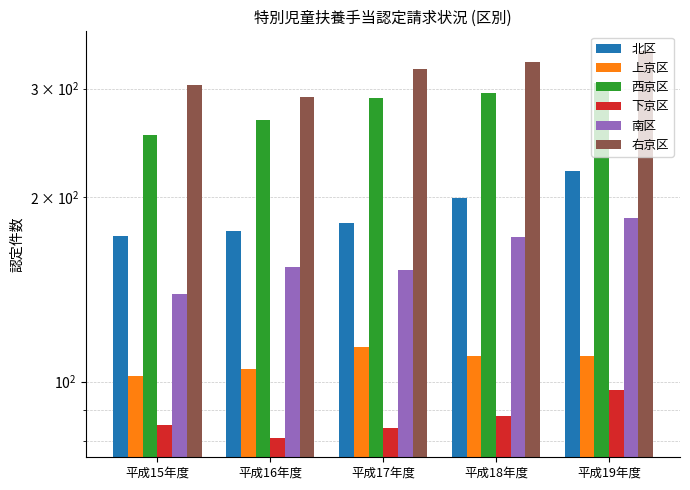

Is it true that 右京区 equals 332 at 平成18年度?

True